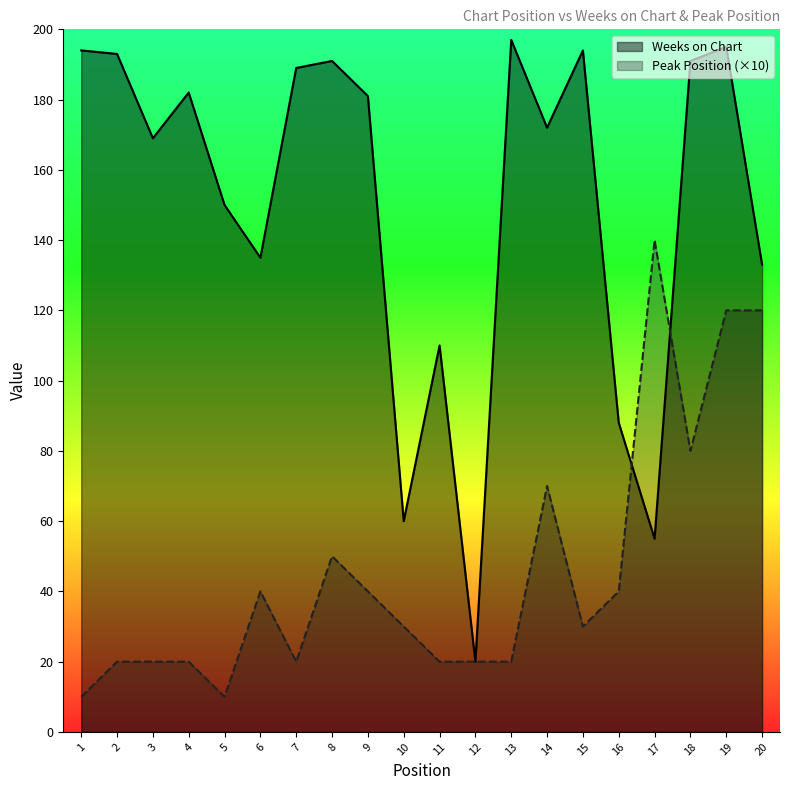

Reading left to right, list all the values displayed in this chart.

Weeks on Chart: 194	193	169	182	150	135	189	191	181	60	110	20	197	172	194	88	55	191	195	133
Peak Position: 10	20	20	20	10	40	20	50	40	30	20	20	20	70	30	40	140	80	120	120